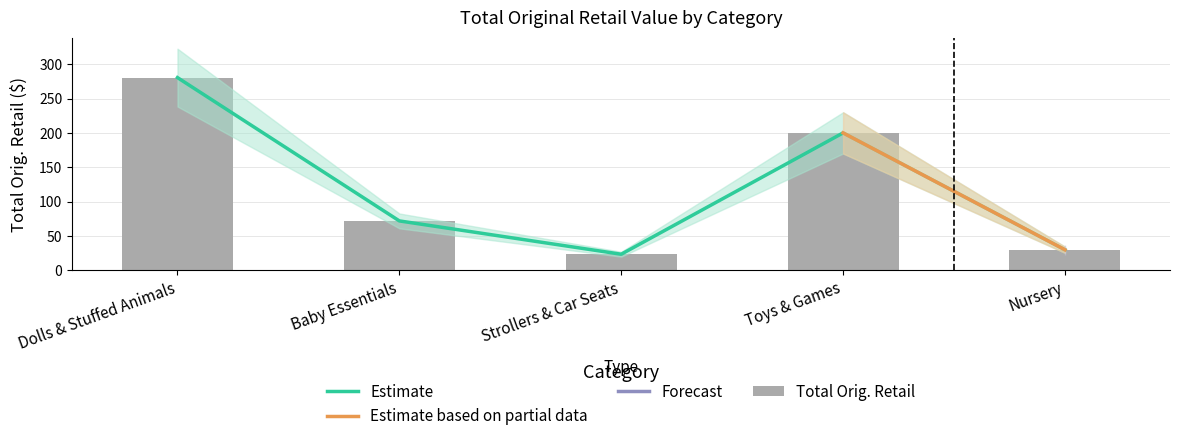

How many bars are there in total?

5